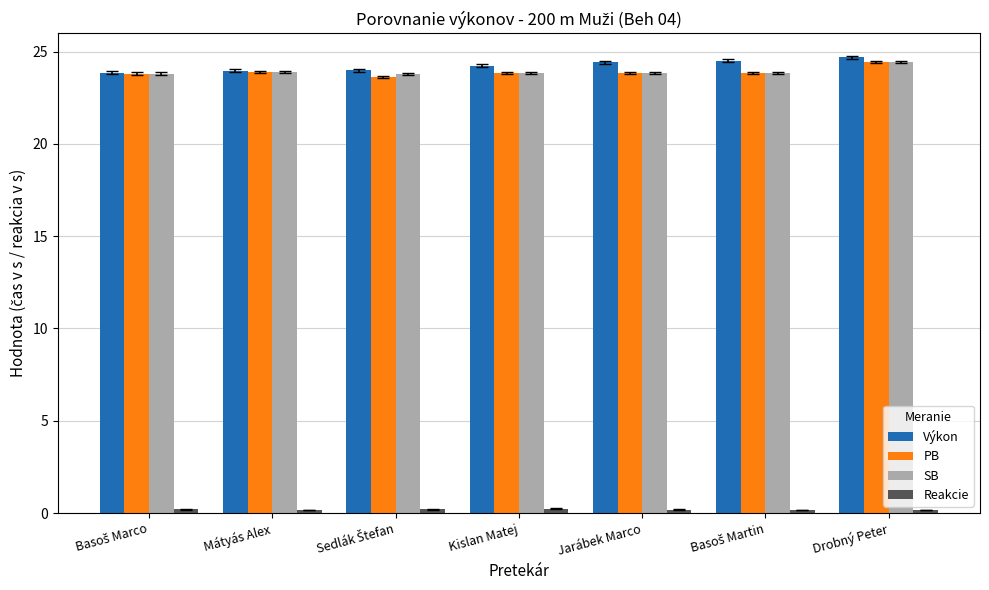

Which series has the largest total across all categories?

Výkon